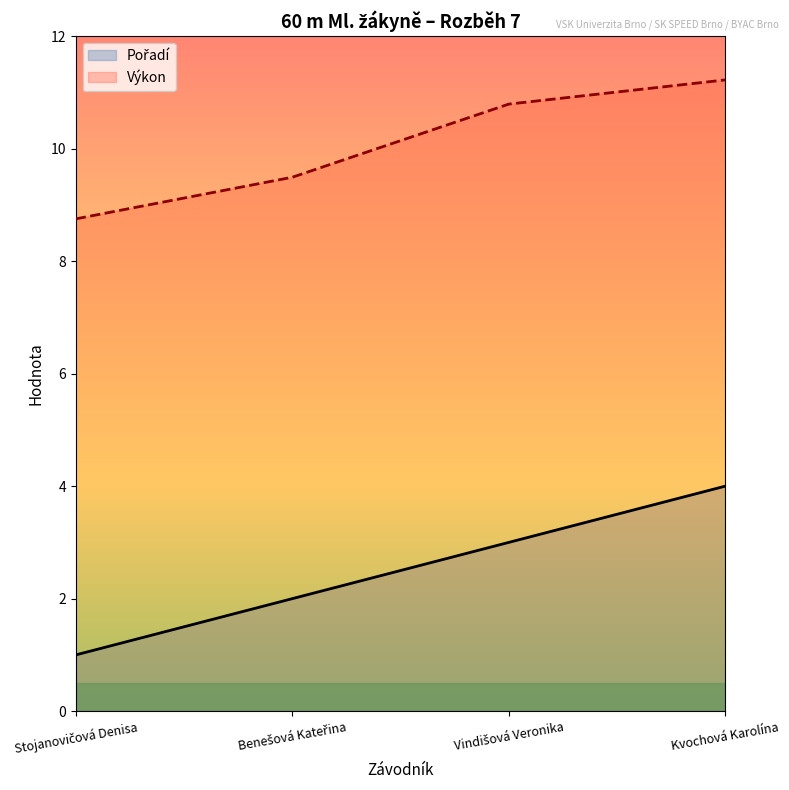

What are all the series names shown in the legend?

Pořadí, Výkon